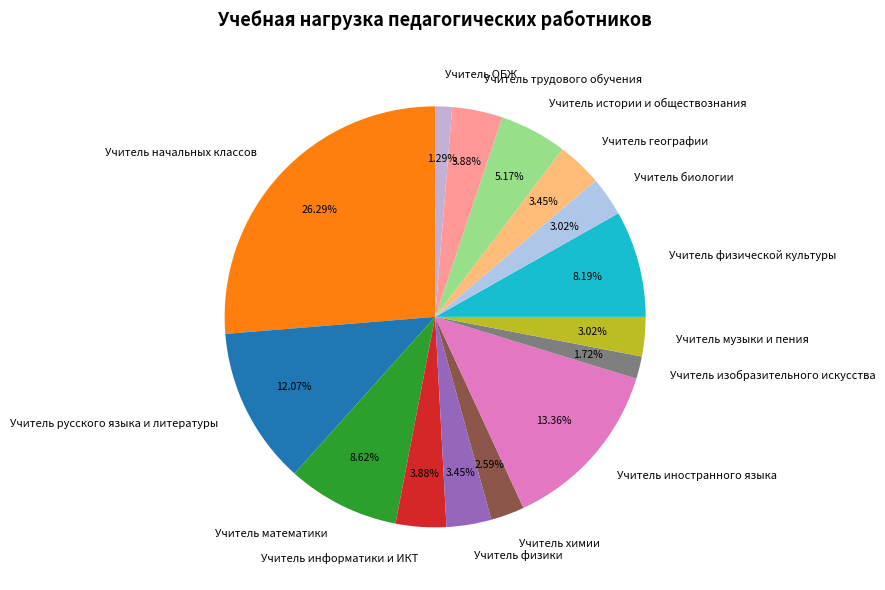

Between Учитель музыки и пения and Учитель русского языка и литературы, which is larger?

Учитель русского языка и литературы